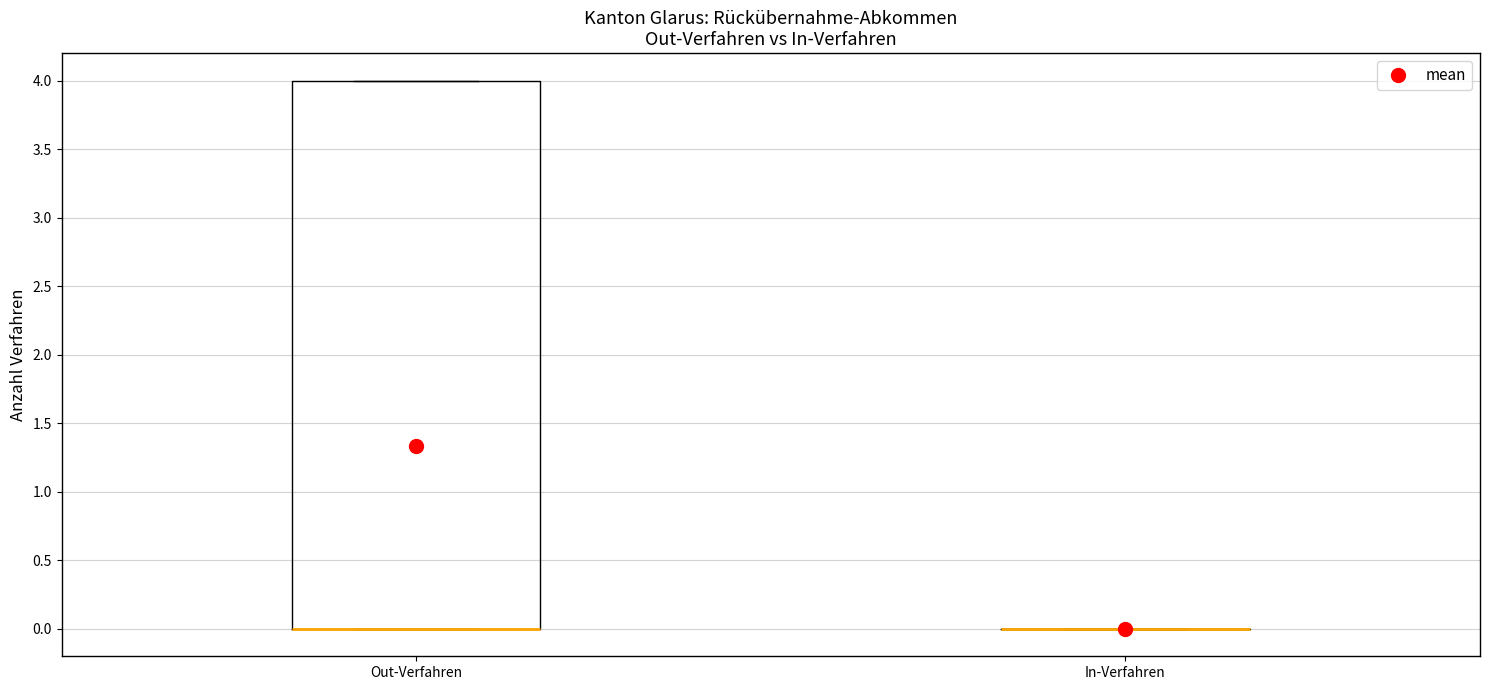

Reading left to right, read every box against the y-axis: the position of its median line, the range the box covers, and the ends of its whiskers. The values are not printed on the chart, so give them approximately, as read against the axis.

Out-Verfahren: median 0 (drawn on the box's lower edge), box 0 to 4, whiskers 0 to 4
In-Verfahren: box collapsed to a line at 0, whiskers 0 to 0